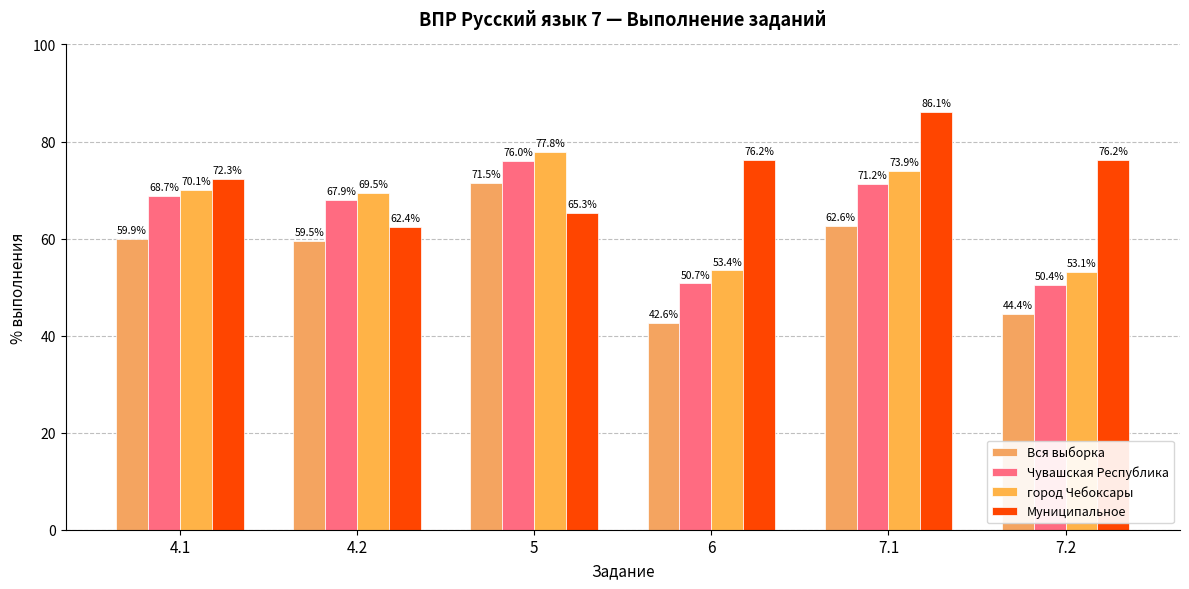

Reading left to right, what are all the values shown in this chart?

Вся выборка: 4.1=59.9	4.2=59.5	5=71.5	6=42.6	7.1=62.6	7.2=44.4
Чувашская Республика: 4.1=68.7	4.2=67.9	5=76.0	6=50.7	7.1=71.2	7.2=50.4
город Чебоксары: 4.1=70.1	4.2=69.5	5=77.8	6=53.4	7.1=73.9	7.2=53.1
Муниципальное: 4.1=72.3	4.2=62.4	5=65.3	6=76.2	7.1=86.1	7.2=76.2